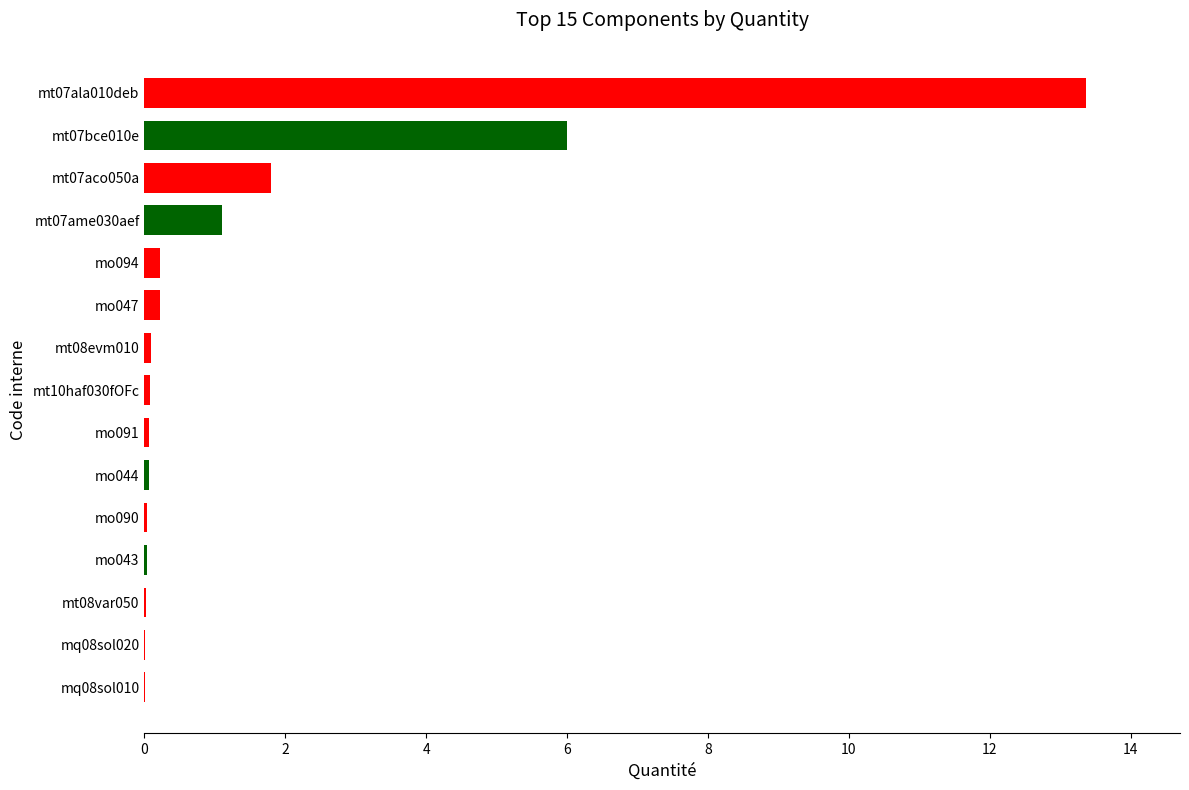

What is the average value?

1.5